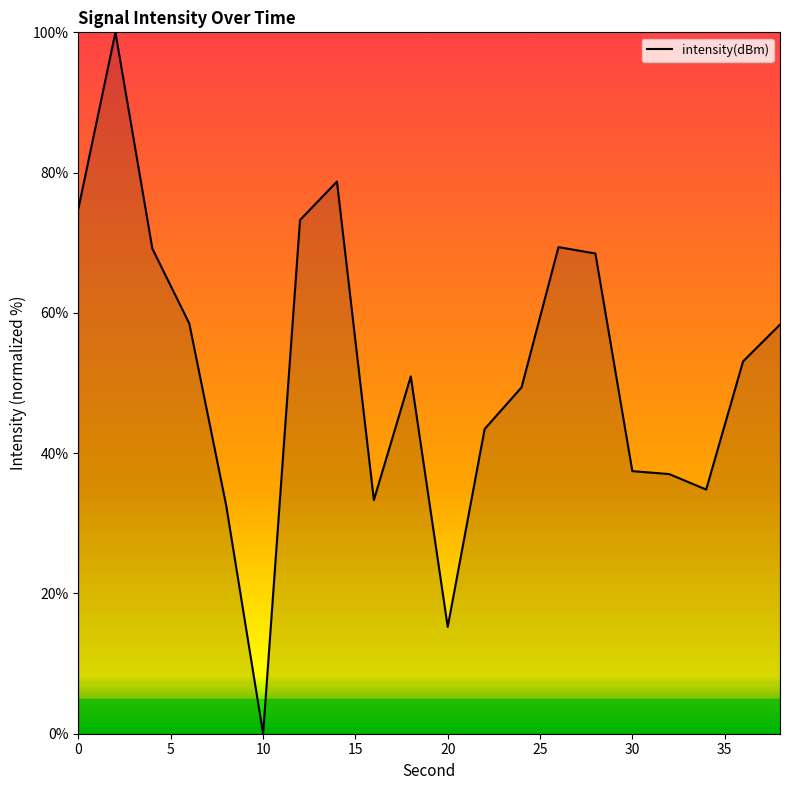

What is the greatest value displayed?

100.0